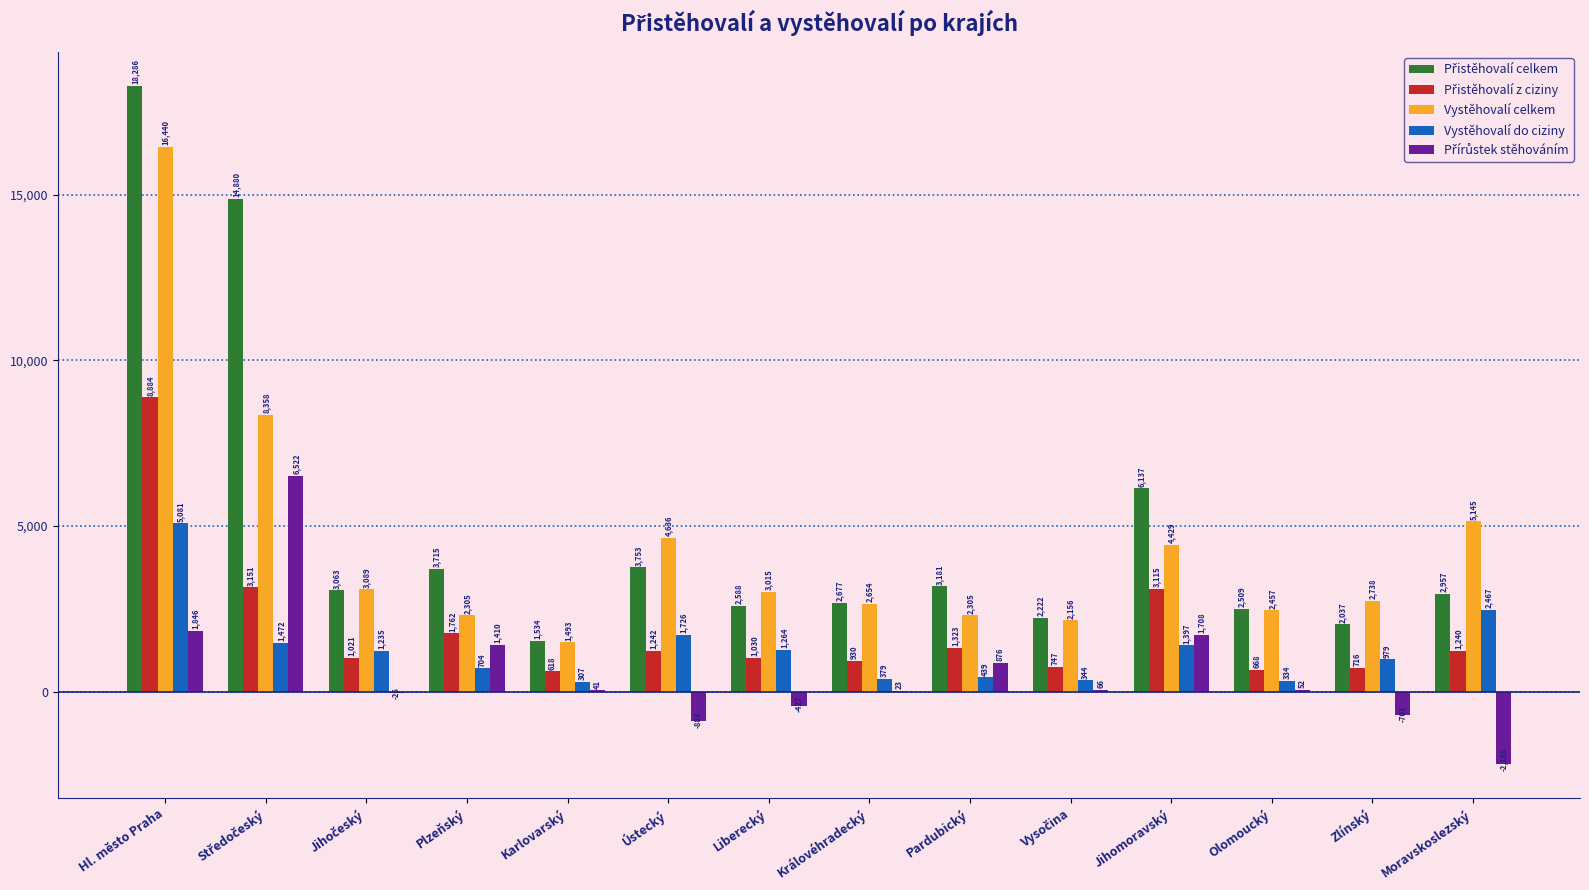

The Vystěhovalí celkem series shows 2654 at Královéhradecký. True or false?

True